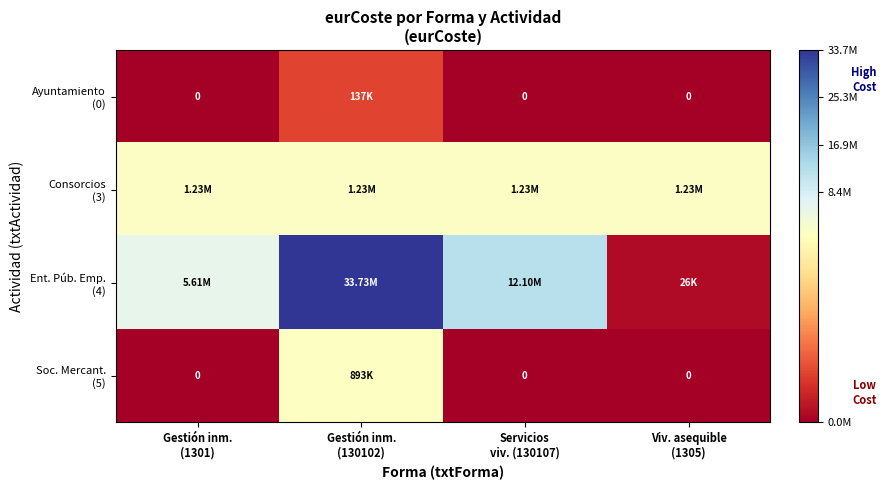

Count the number of data series in this chart.

4